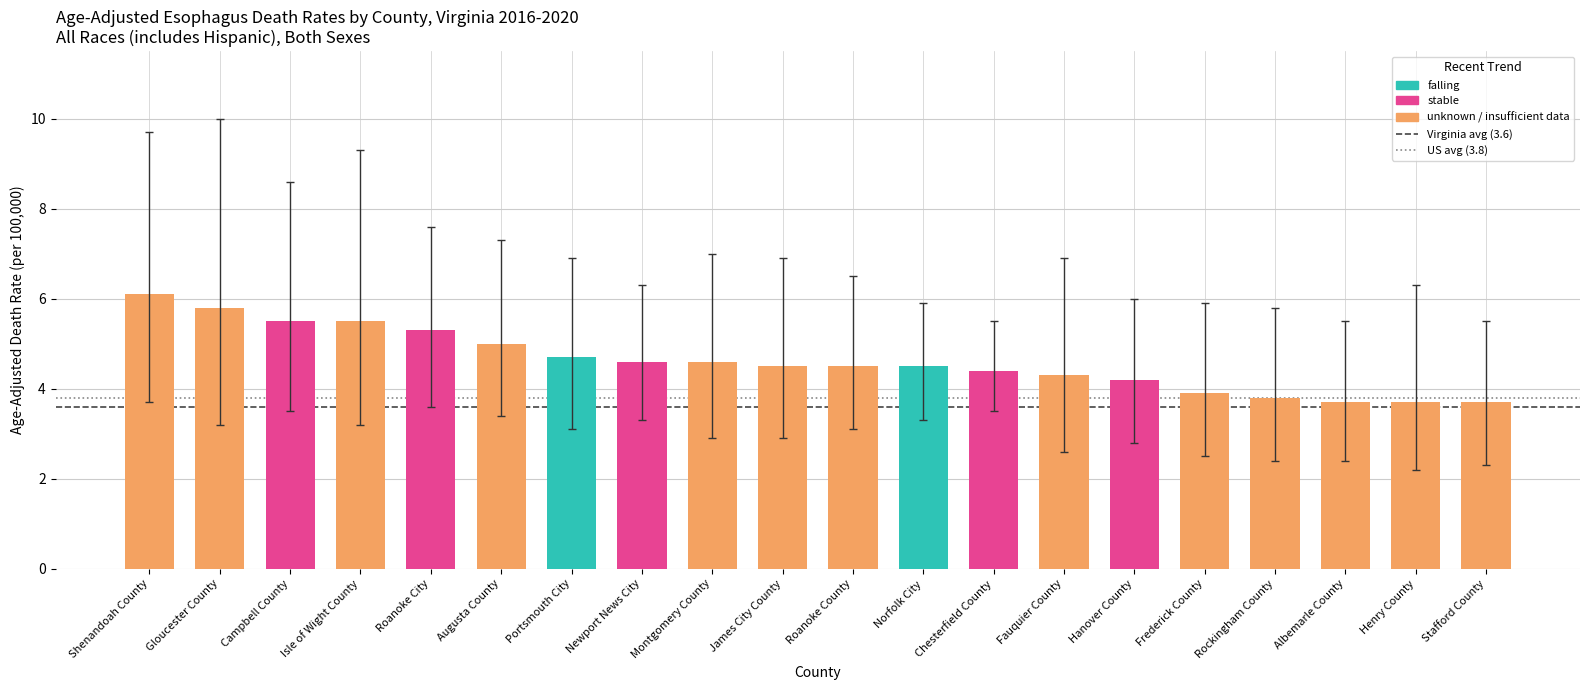

What is the label of the 17th bar from the right?

Isle of Wight County